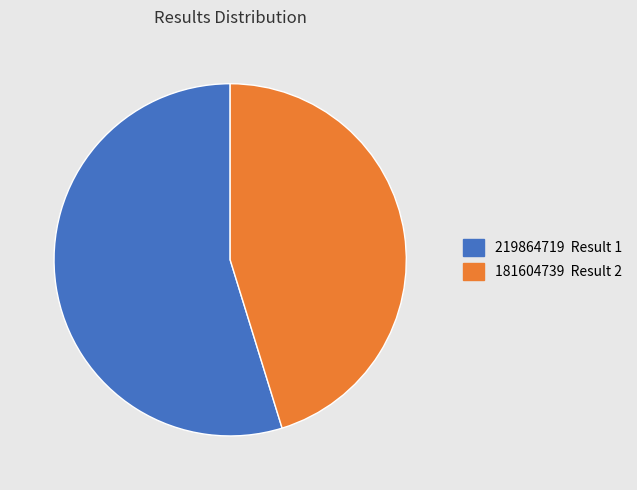

Is it true that 219864719 Result 1 is 61% of the pie?

False